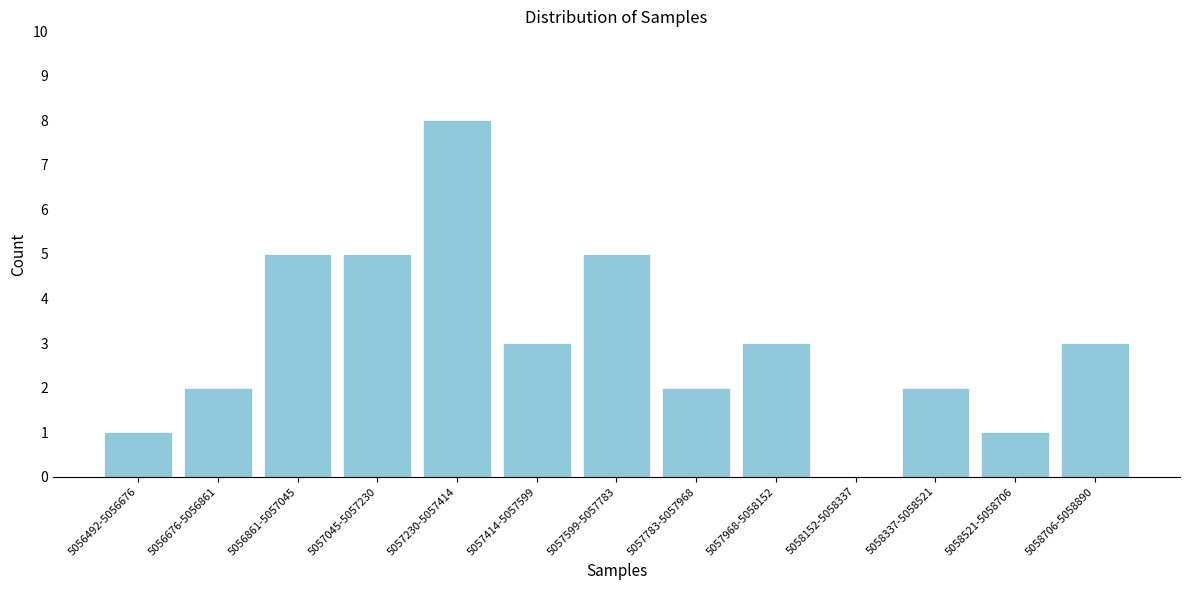

Reading right to left, extract all data points from this chart.

5058706-5058890=3	5058521-5058706=1	5058337-5058521=2	5058152-5058337=0	5057968-5058152=3	5057783-5057968=2	5057599-5057783=5	5057414-5057599=3	5057230-5057414=8	5057045-5057230=5	5056861-5057045=5	5056676-5056861=2	5056492-5056676=1